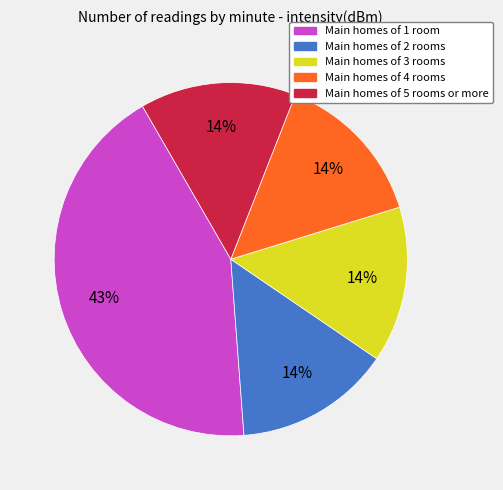

Is there a majority slice in this chart?

No